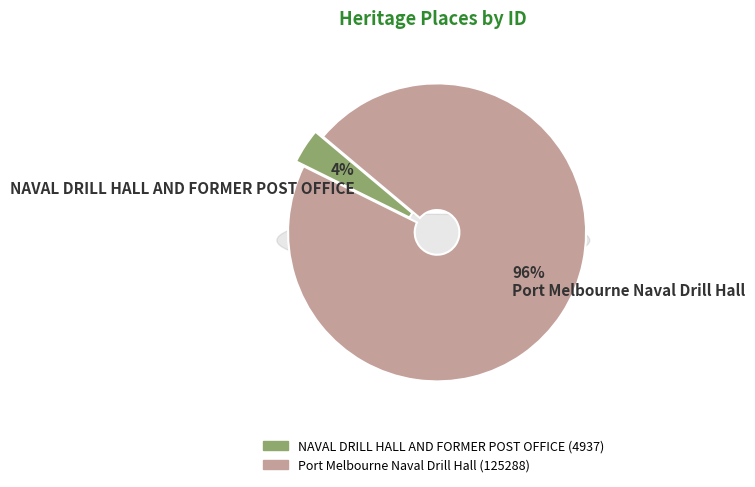

Rank the categories by value from lowest to highest.

NAVAL DRILL HALL AND FORMER POST OFFICE, Port Melbourne Naval Drill Hall